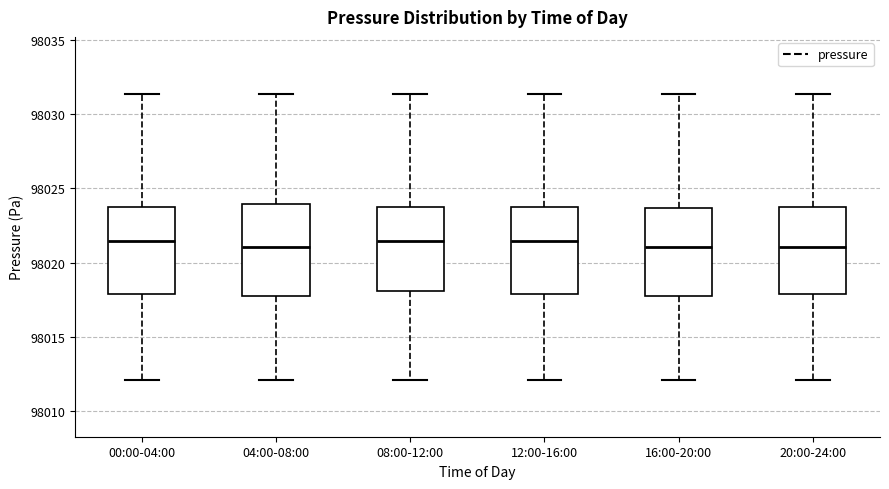

Reading left to right, transcribe this box plot: for each box, give where its median line is, the range the box spans, and where its two whiskers end, as read against the y-axis. The values are not printed on the chart, so give them approximately, as read against the axis.

00:00-04:00: median 98021.5, box 98018.0 to 98024.0, whiskers 98012.0 to 98031.5
04:00-08:00: median 98021.0, box 98017.5 to 98024.0, whiskers 98012.0 to 98031.5
08:00-12:00: median 98021.5, box 98018.0 to 98024.0, whiskers 98012.0 to 98031.5
12:00-16:00: median 98021.5, box 98018.0 to 98024.0, whiskers 98012.0 to 98031.5
16:00-20:00: median 98021.0, box 98017.5 to 98023.5, whiskers 98012.0 to 98031.5
20:00-24:00: median 98021.0, box 98018.0 to 98024.0, whiskers 98012.0 to 98031.5